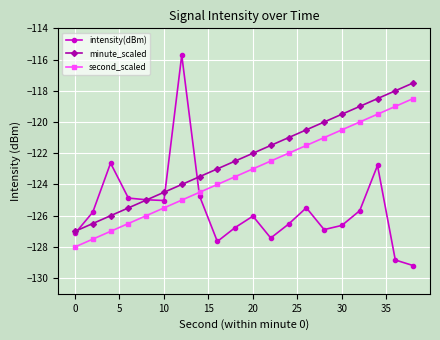

What is the smallest value displayed?

-129.2